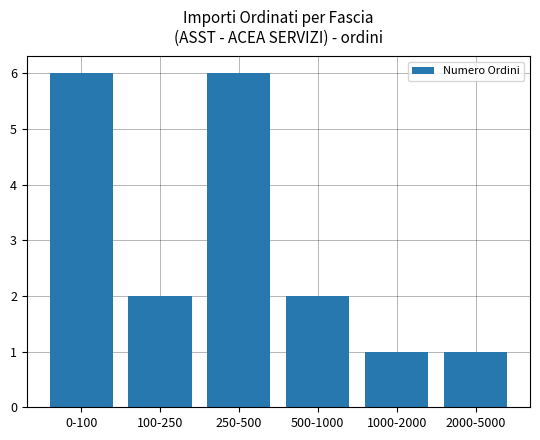

What is the greatest value displayed?

6